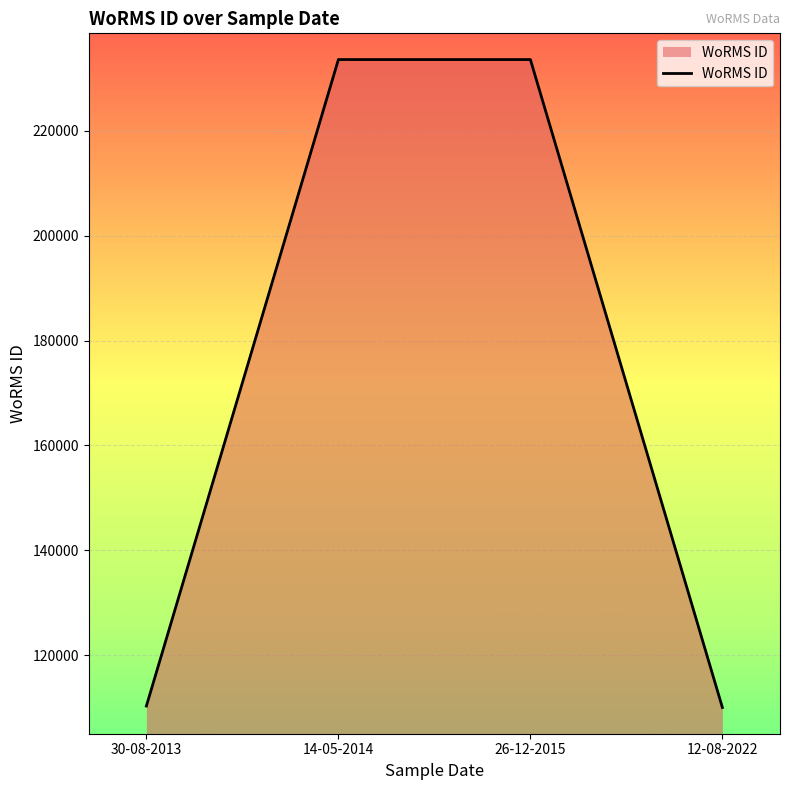

The value at 30-08-2013 is 110321. True or false?

True